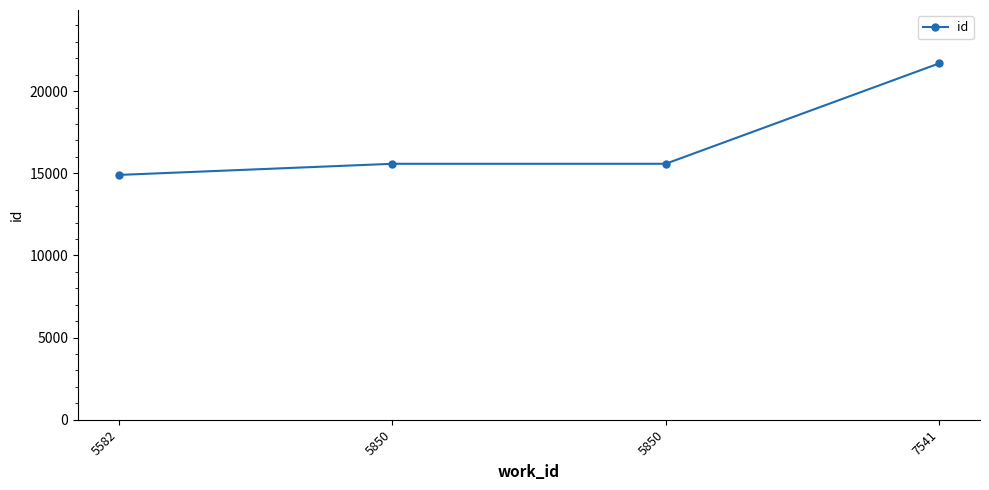

List the labels in order of value, smallest first.

5582, 5850, 5850, 7541